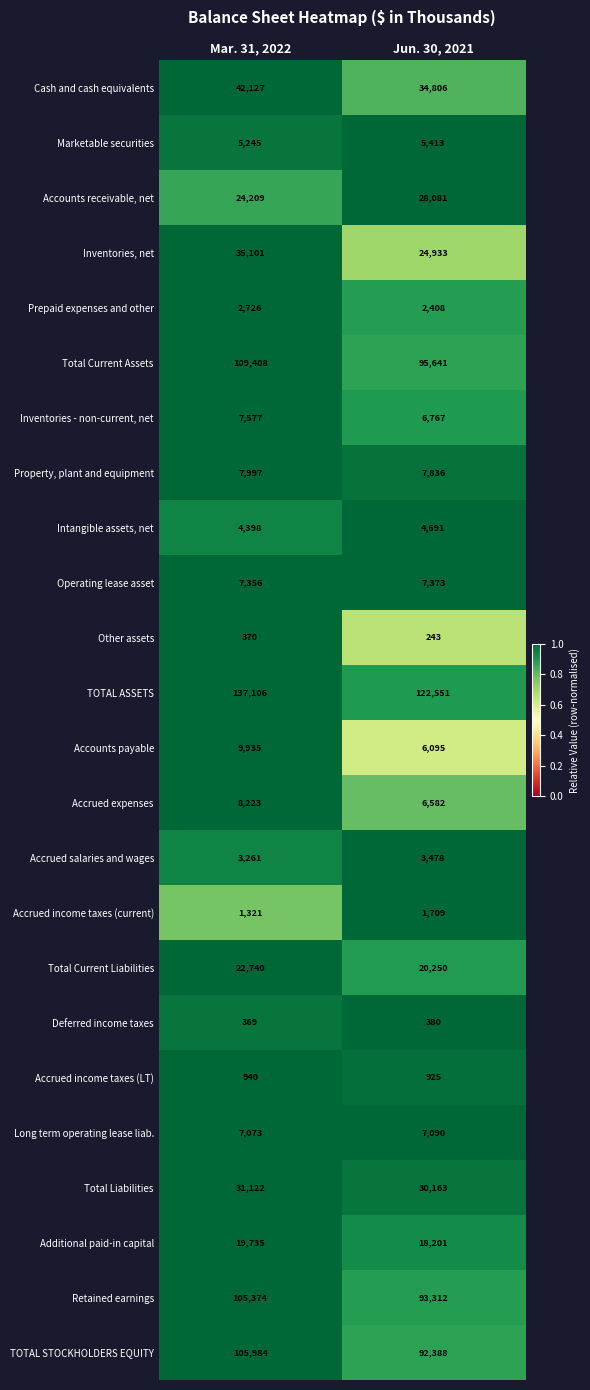

At Mar. 31, 2022, list the series in order from largest to smallest.

TOTAL ASSETS, Total Current Assets, TOTAL STOCKHOLDERS EQUITY, Retained earnings, Cash and cash equivalents, Inventories, net, Total Liabilities, Accounts receivable, net, Total Current Liabilities, Additional paid-in capital, Accounts payable, Accrued expenses, Property, plant and equipment, Inventories - non-current, net, Operating lease asset, Long term operating lease liab., Marketable securities, Intangible assets, net, Accrued salaries and wages, Prepaid expenses and other, Accrued income taxes (current), Accrued income taxes (LT), Other assets, Deferred income taxes